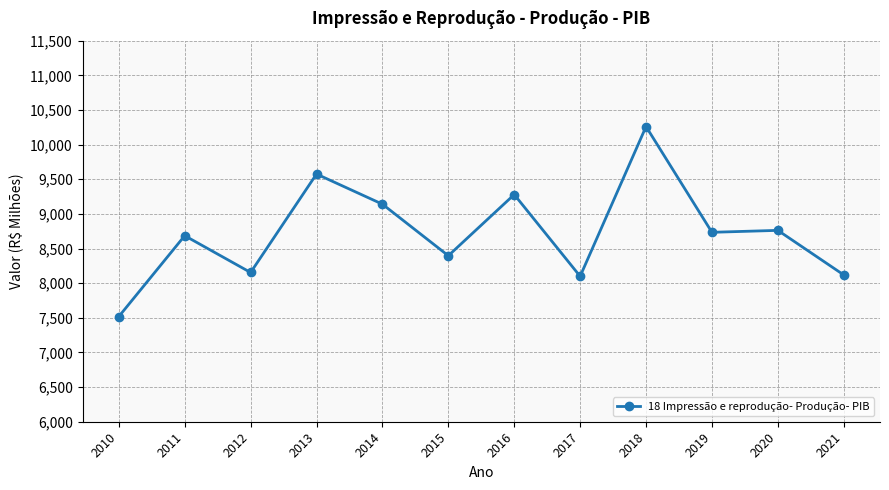

Where is the data nearest to the value 8889?

2020